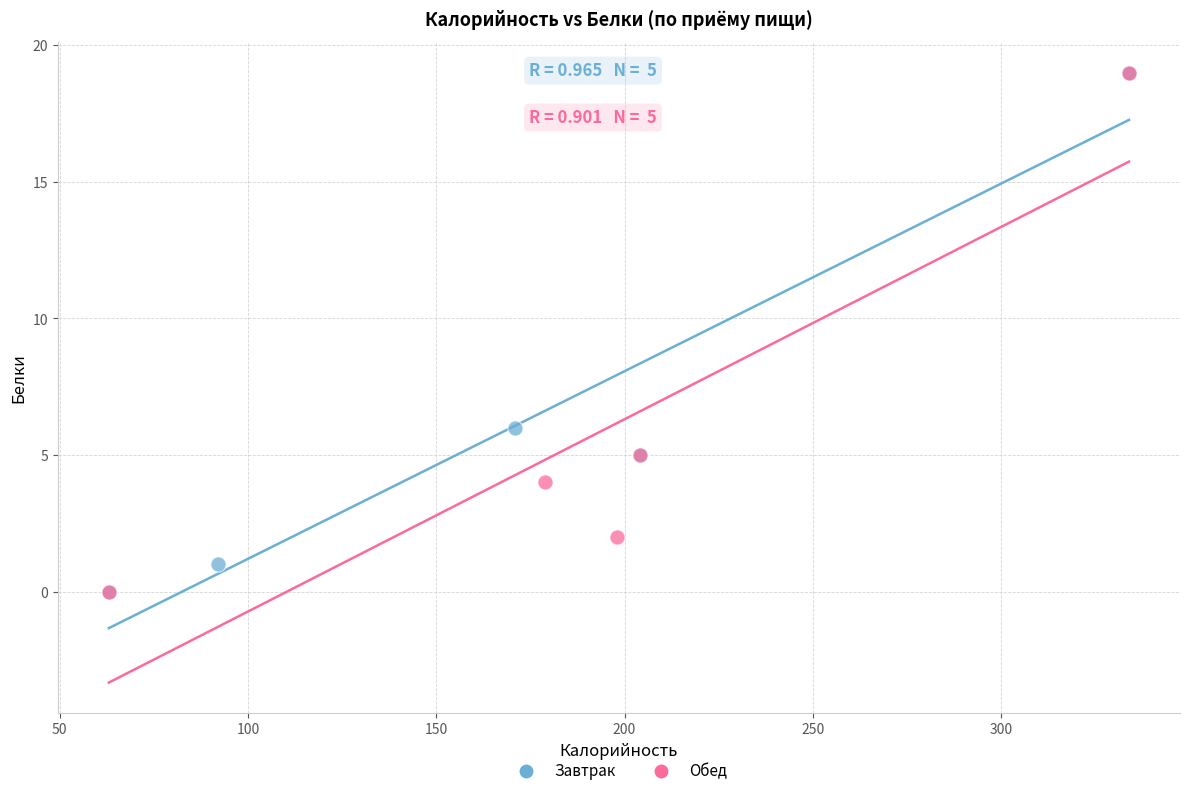

What are all the series names shown in the legend?

Завтрак, Обед